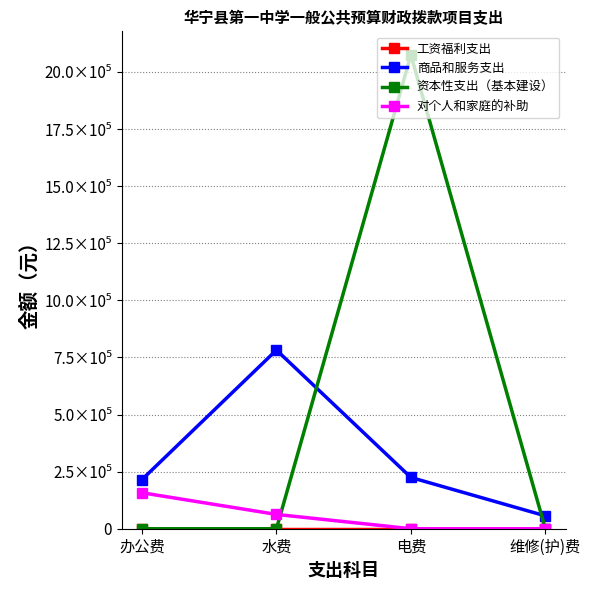

Is this an area chart (filled region under the line)?

No